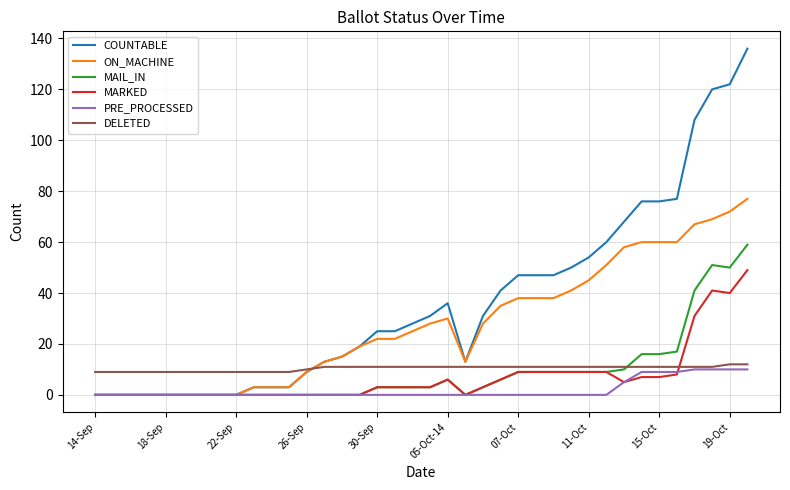

What is the greatest value displayed?

136